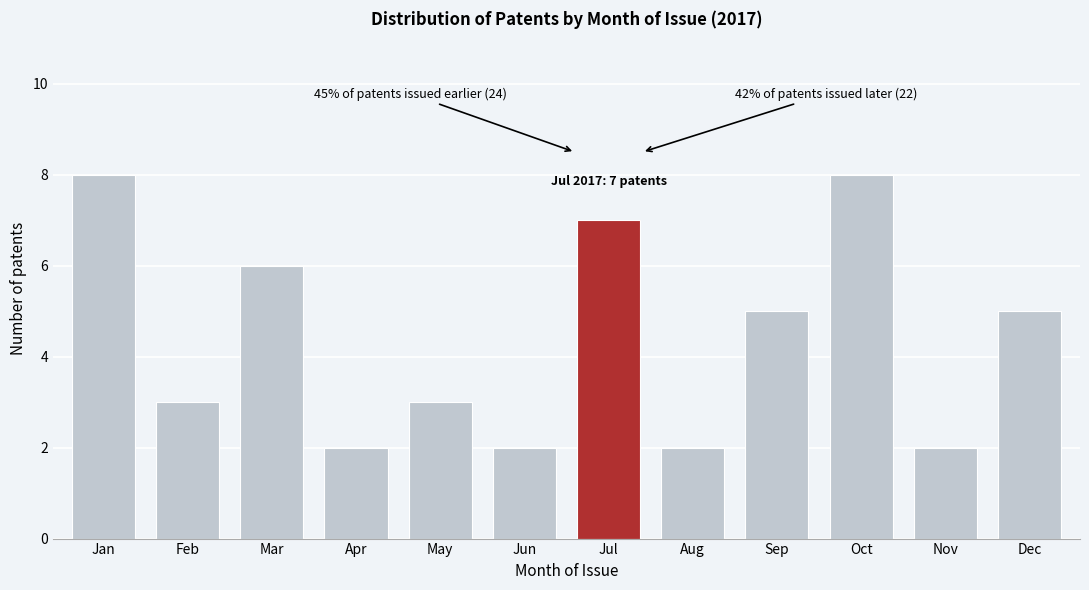

Reading left to right, what are all the values shown in this chart?

Jan=8	Feb=3	Mar=6	Apr=2	May=3	Jun=2	Jul=7	Aug=2	Sep=5	Oct=8	Nov=2	Dec=5